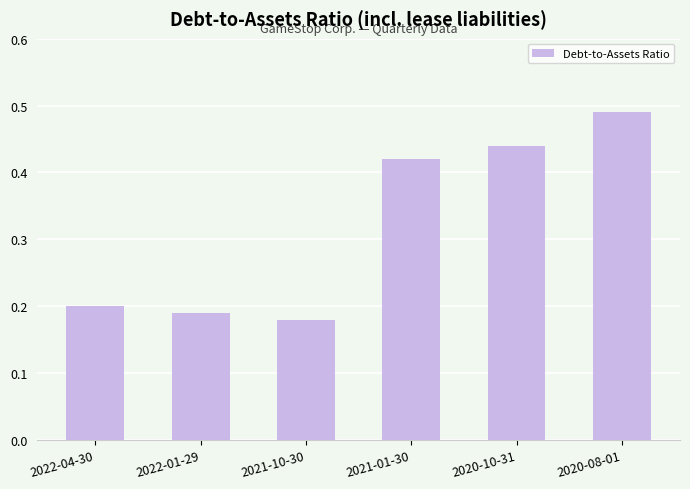

At which label is the value closest to 0?

2021-10-30